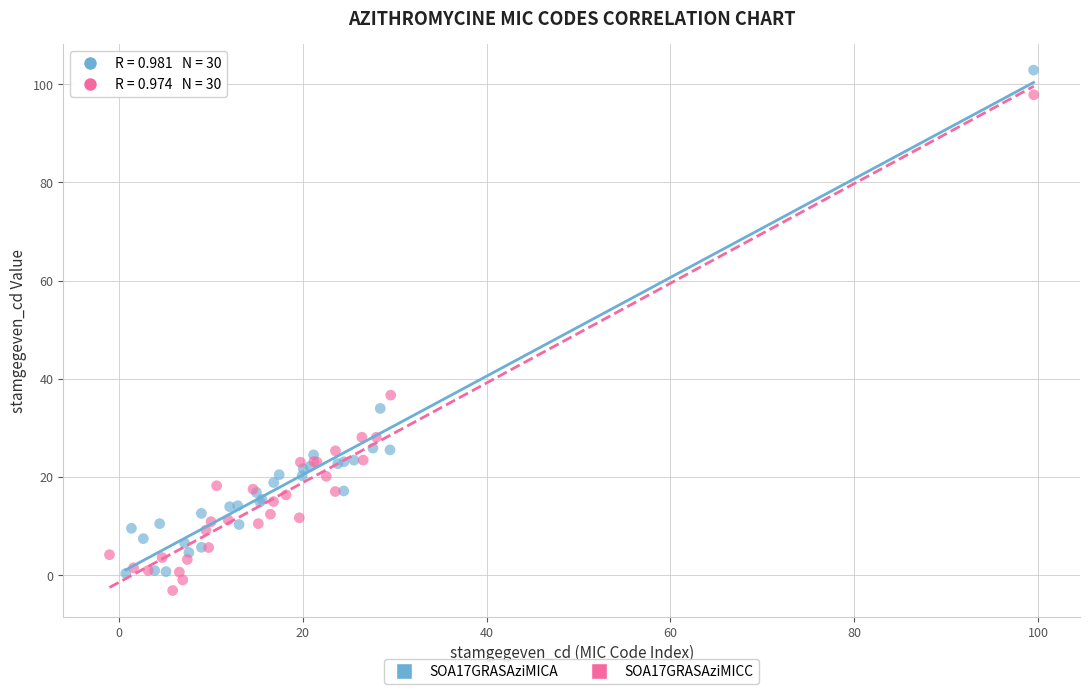

Which series reaches the maximum Y coordinate?

SOA17GRASAziMICA